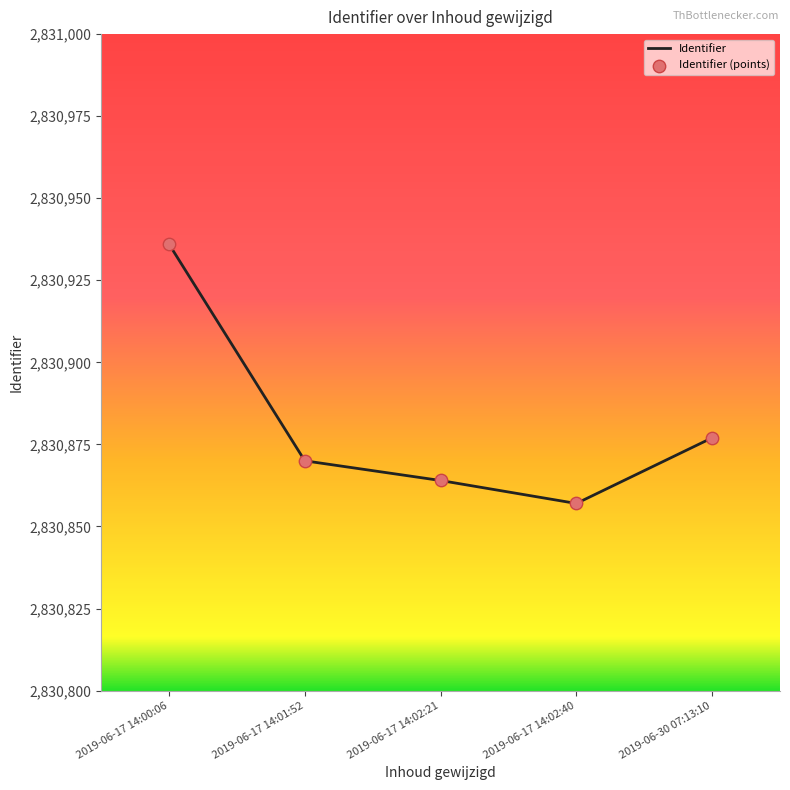

List the labels in order of value, largest first.

2019-06-17 14:00:06, 2019-06-30 07:13:10, 2019-06-17 14:01:52, 2019-06-17 14:02:21, 2019-06-17 14:02:40